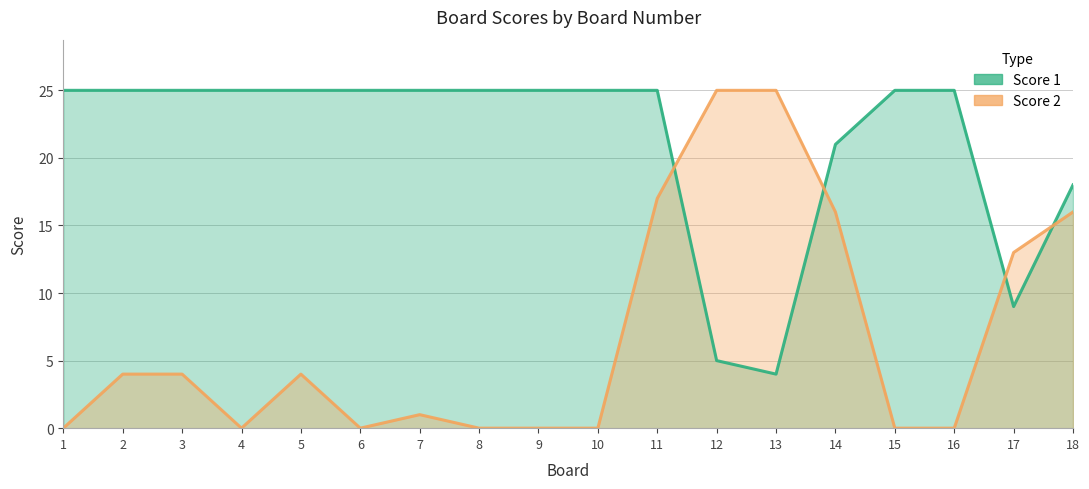

How many Score 1 values are between 21 and 25?

14